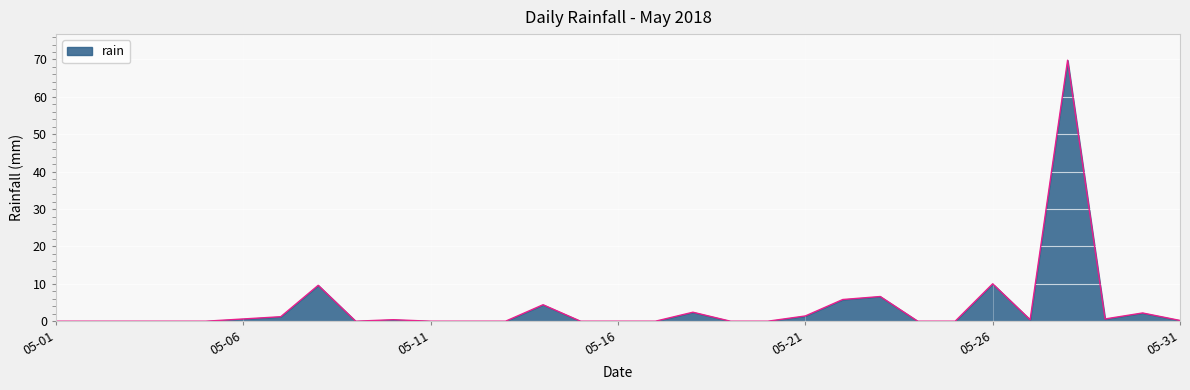

What is the greatest value displayed?

69.8